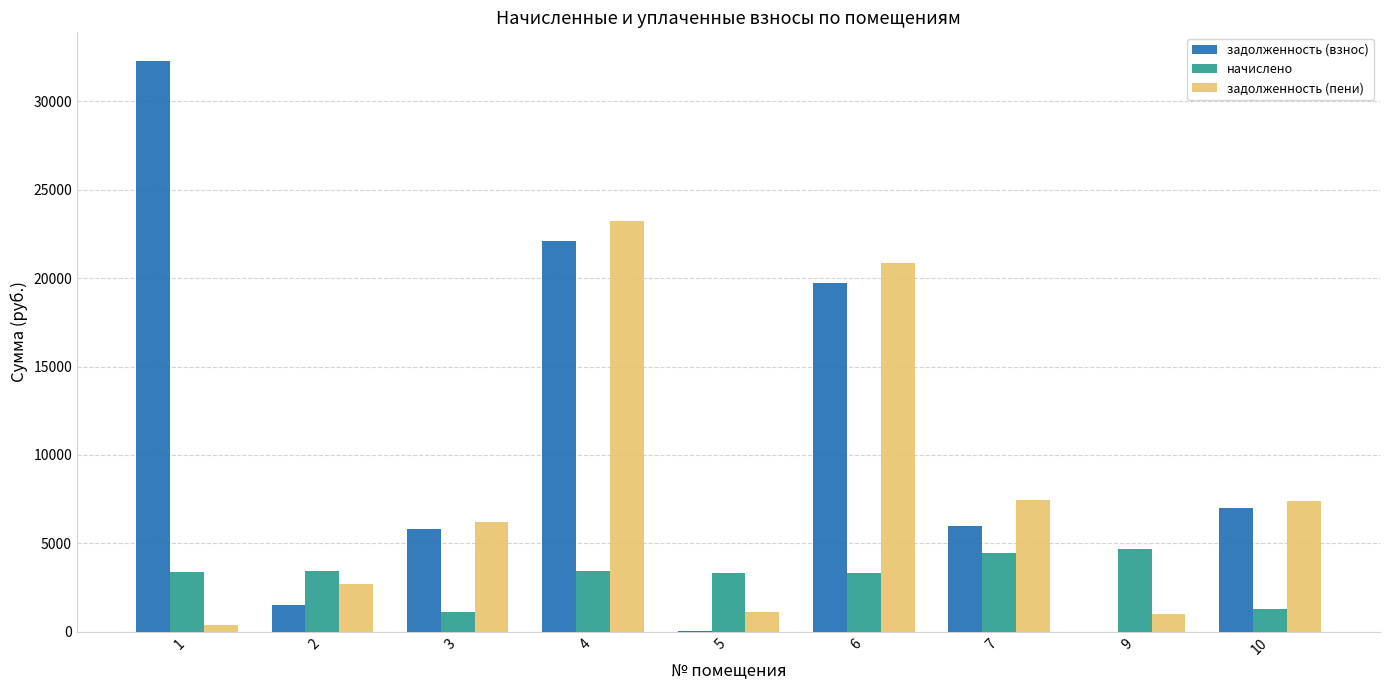

How many distinct data groups are displayed?

3